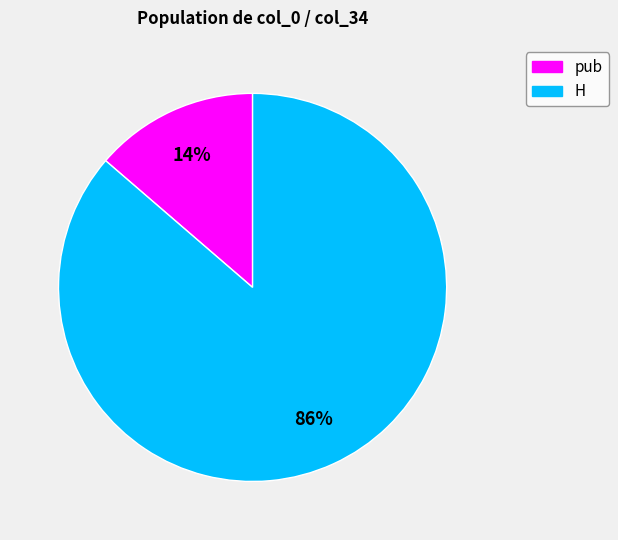

Does any single category account for the majority?

Yes